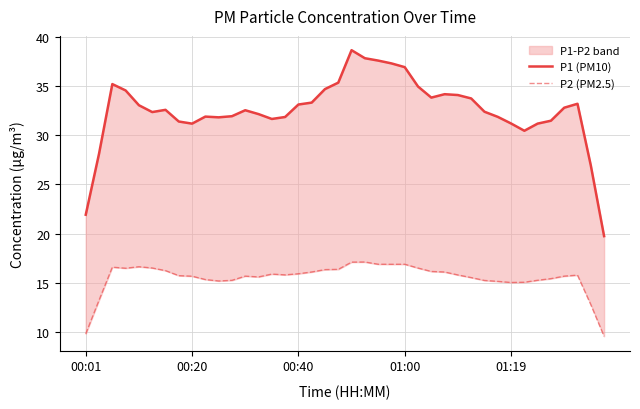

Reading left to right, list all the values displayed in this chart.

P1 (PM10): 21.9	28.1	35.2	34.5	33.0	32.3	32.6	31.4	31.2	31.9	31.8	31.9	32.5	32.1	31.6	31.8	33.1	33.3	34.7	35.3	38.6	37.8	37.6	37.3	36.9	34.9	33.8	34.2	34.1	33.7	32.4	31.9	31.2	30.4	31.2	31.5	32.8	33.2	26.9	19.8
P2 (PM2.5): 9.8	13.3	16.6	16.5	16.6	16.5	16.3	15.7	15.7	15.3	15.2	15.3	15.7	15.6	15.9	15.8	15.9	16.1	16.4	16.4	17.1	17.1	16.9	16.9	16.9	16.5	16.2	16.1	15.8	15.5	15.3	15.2	15.0	15.1	15.3	15.4	15.7	15.8	12.8	9.6